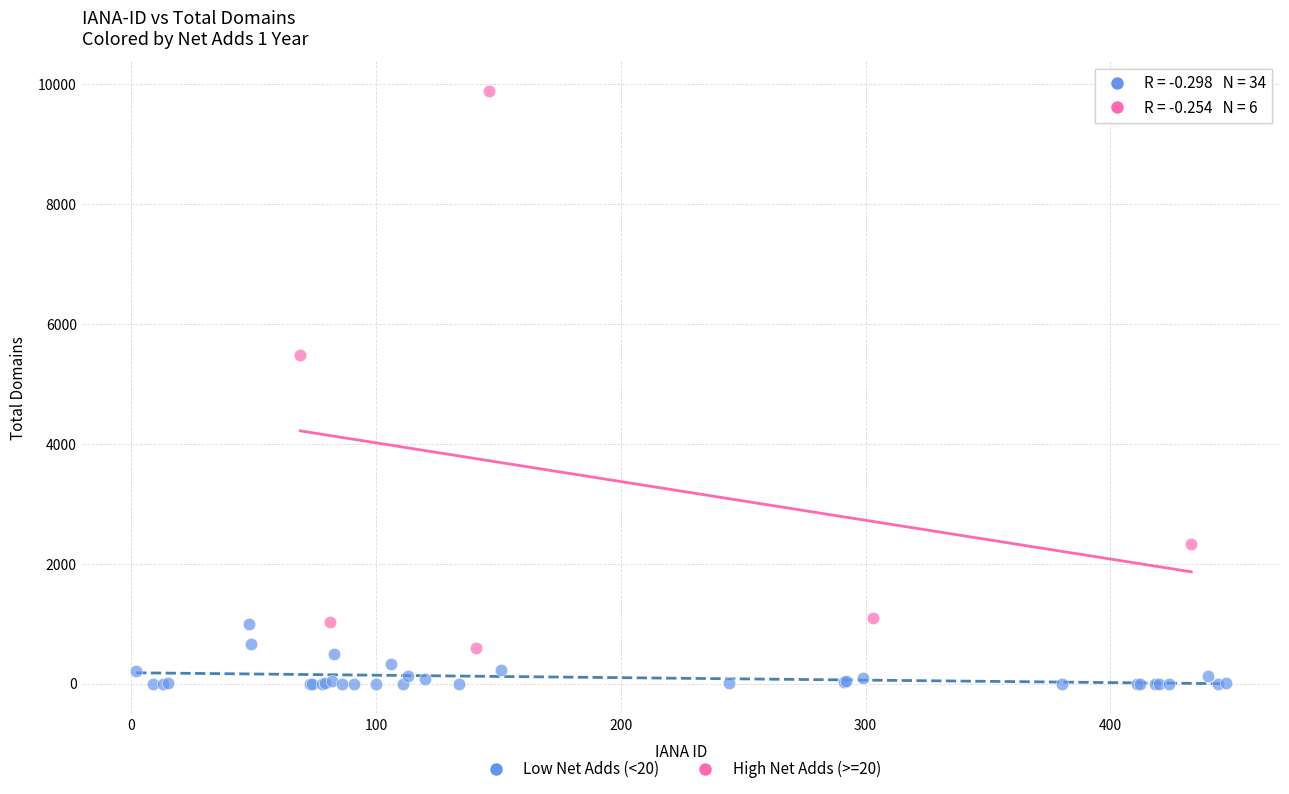

Which series has the widest spread of Y values?

High Net Adds (>=20)